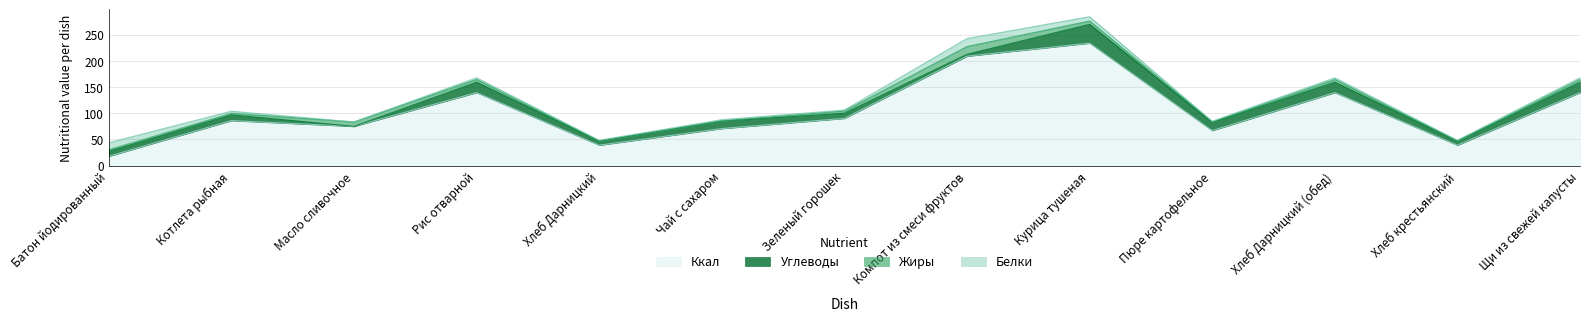

How many interior local peaks does the Белки series have?

4